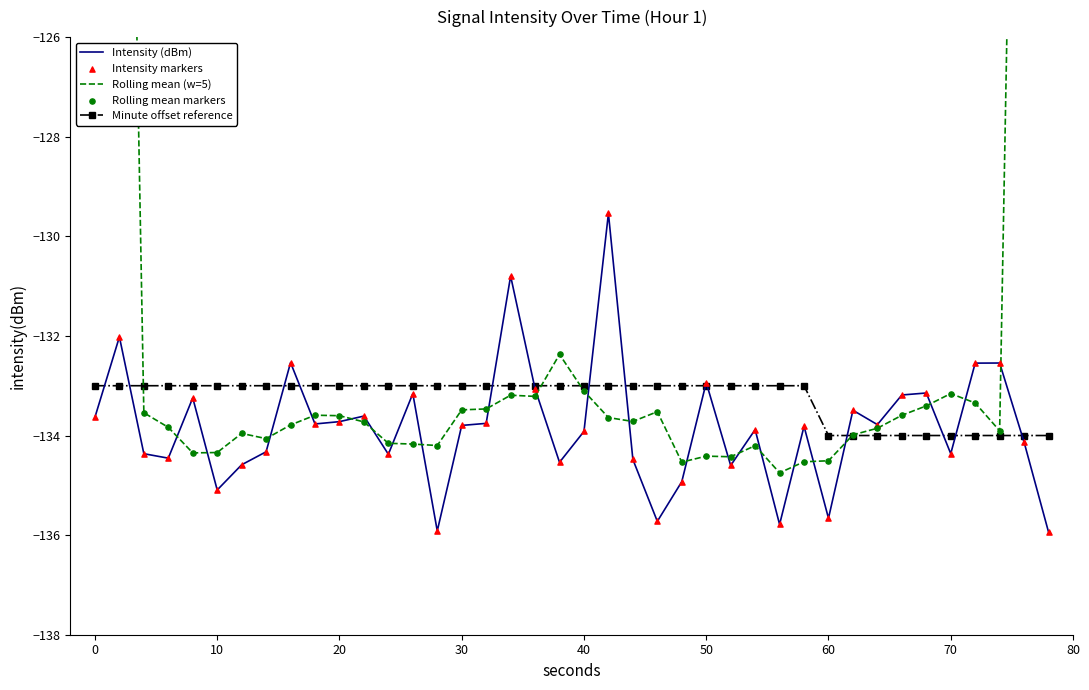

Is it true that Intensity (dBm) equals -206.3 at 50?

False